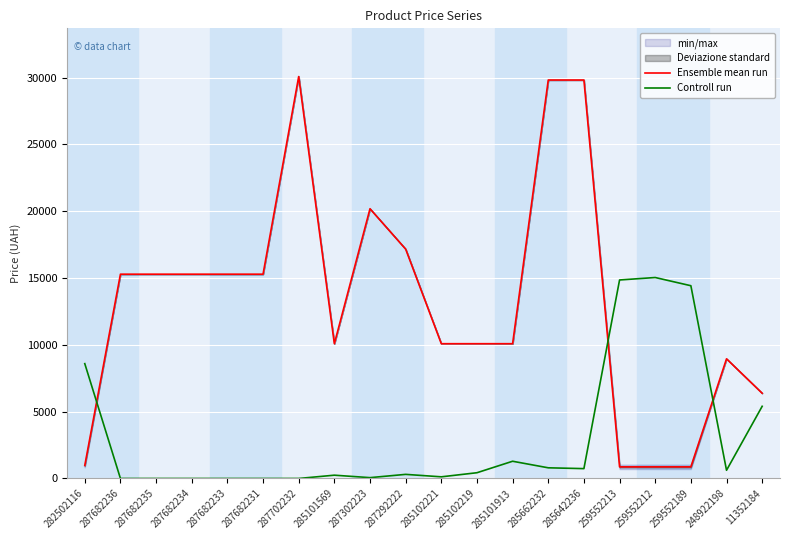

The value of Ensemble mean run at 285101569 is 10085.8. True or false?

True